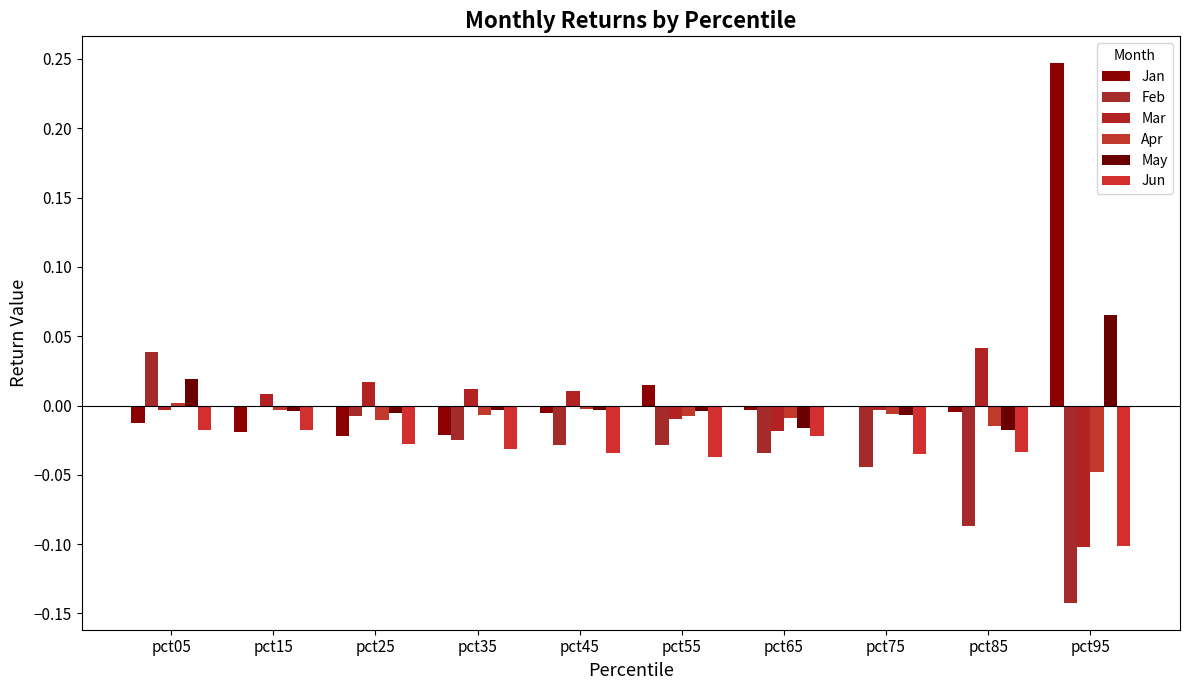

The Feb series shows -0.0 at pct35. True or false?

True